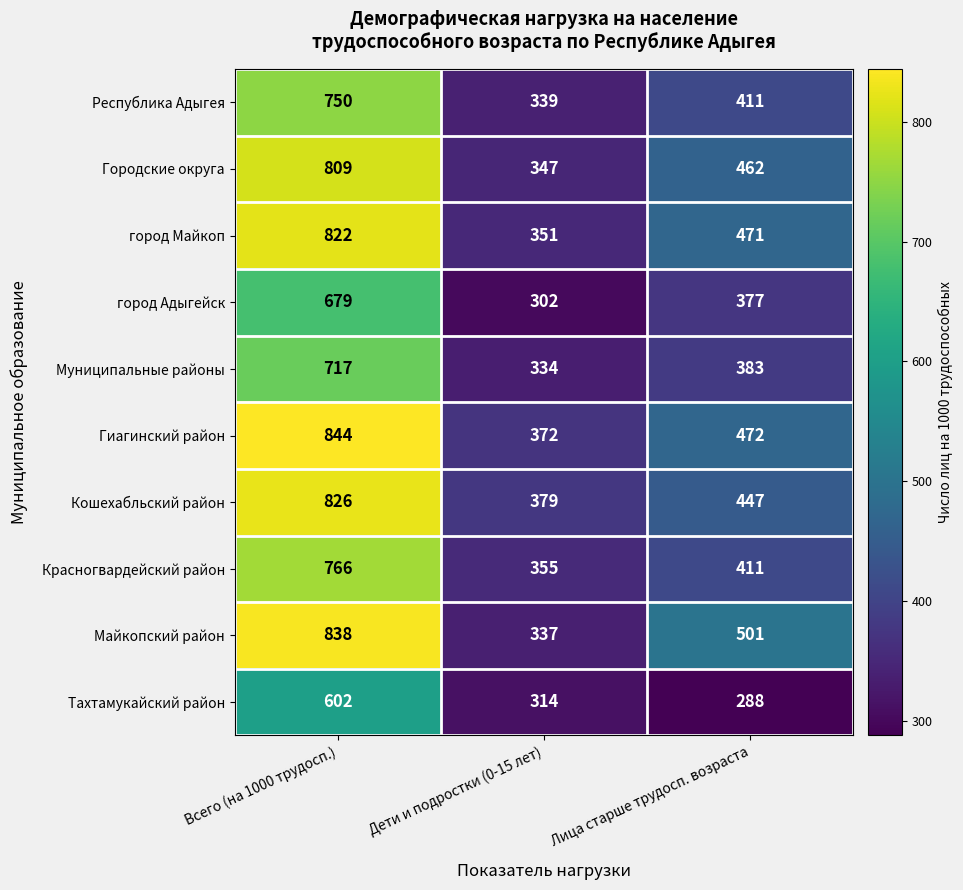

Reading left to right, list all the values displayed in this chart.

Республика Адыгея: Всего (на 1000 трудосп.)=750	Дети и подростки (0-15 лет)=339	Лица старше трудосп. возраста=411
Городские округа: Всего (на 1000 трудосп.)=809	Дети и подростки (0-15 лет)=347	Лица старше трудосп. возраста=462
город Майкоп: Всего (на 1000 трудосп.)=822	Дети и подростки (0-15 лет)=351	Лица старше трудосп. возраста=471
город Адыгейск: Всего (на 1000 трудосп.)=679	Дети и подростки (0-15 лет)=302	Лица старше трудосп. возраста=377
Муниципальные районы: Всего (на 1000 трудосп.)=717	Дети и подростки (0-15 лет)=334	Лица старше трудосп. возраста=383
Гиагинский район: Всего (на 1000 трудосп.)=844	Дети и подростки (0-15 лет)=372	Лица старше трудосп. возраста=472
Кошехабльский район: Всего (на 1000 трудосп.)=826	Дети и подростки (0-15 лет)=379	Лица старше трудосп. возраста=447
Красногвардейский район: Всего (на 1000 трудосп.)=766	Дети и подростки (0-15 лет)=355	Лица старше трудосп. возраста=411
Майкопский район: Всего (на 1000 трудосп.)=838	Дети и подростки (0-15 лет)=337	Лица старше трудосп. возраста=501
Тахтамукайский район: Всего (на 1000 трудосп.)=602	Дети и подростки (0-15 лет)=314	Лица старше трудосп. возраста=288